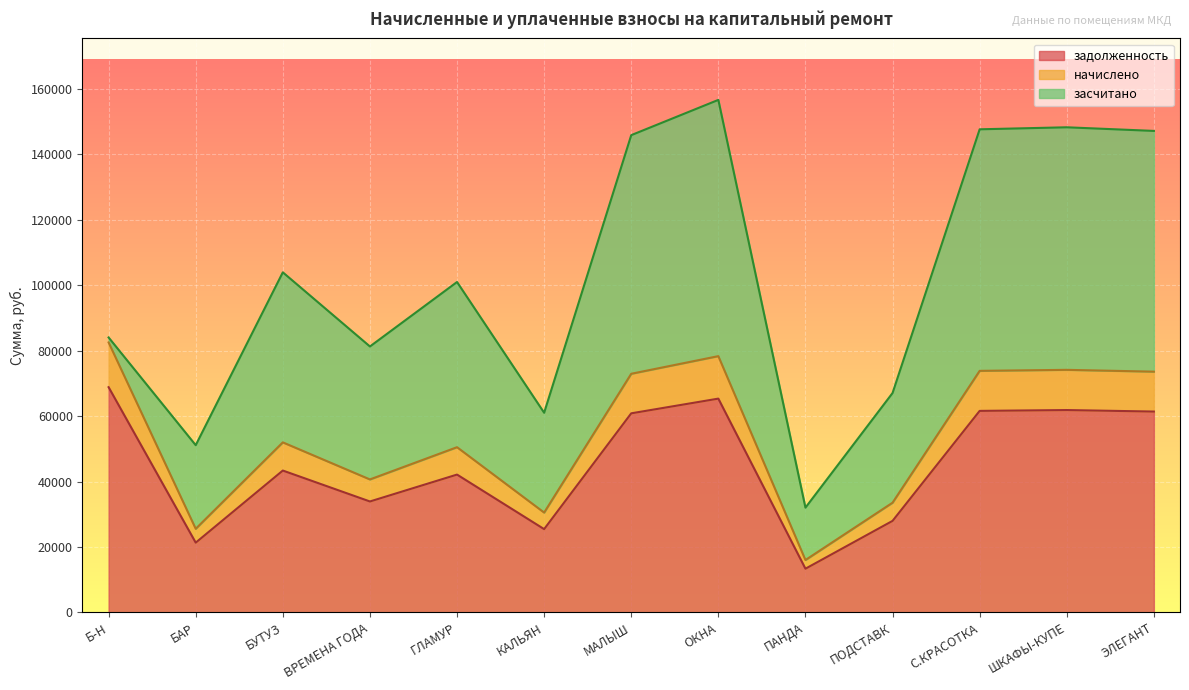

What is the value of the начислено point at the 3rd from the left?

51961.7